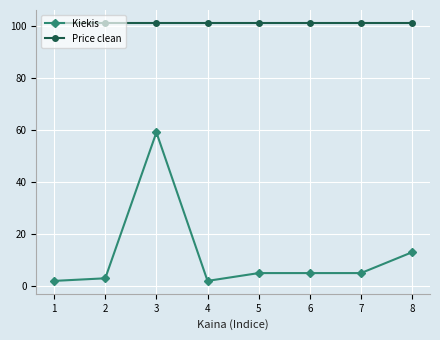

Where is the first local maximum for Kiekis?

3